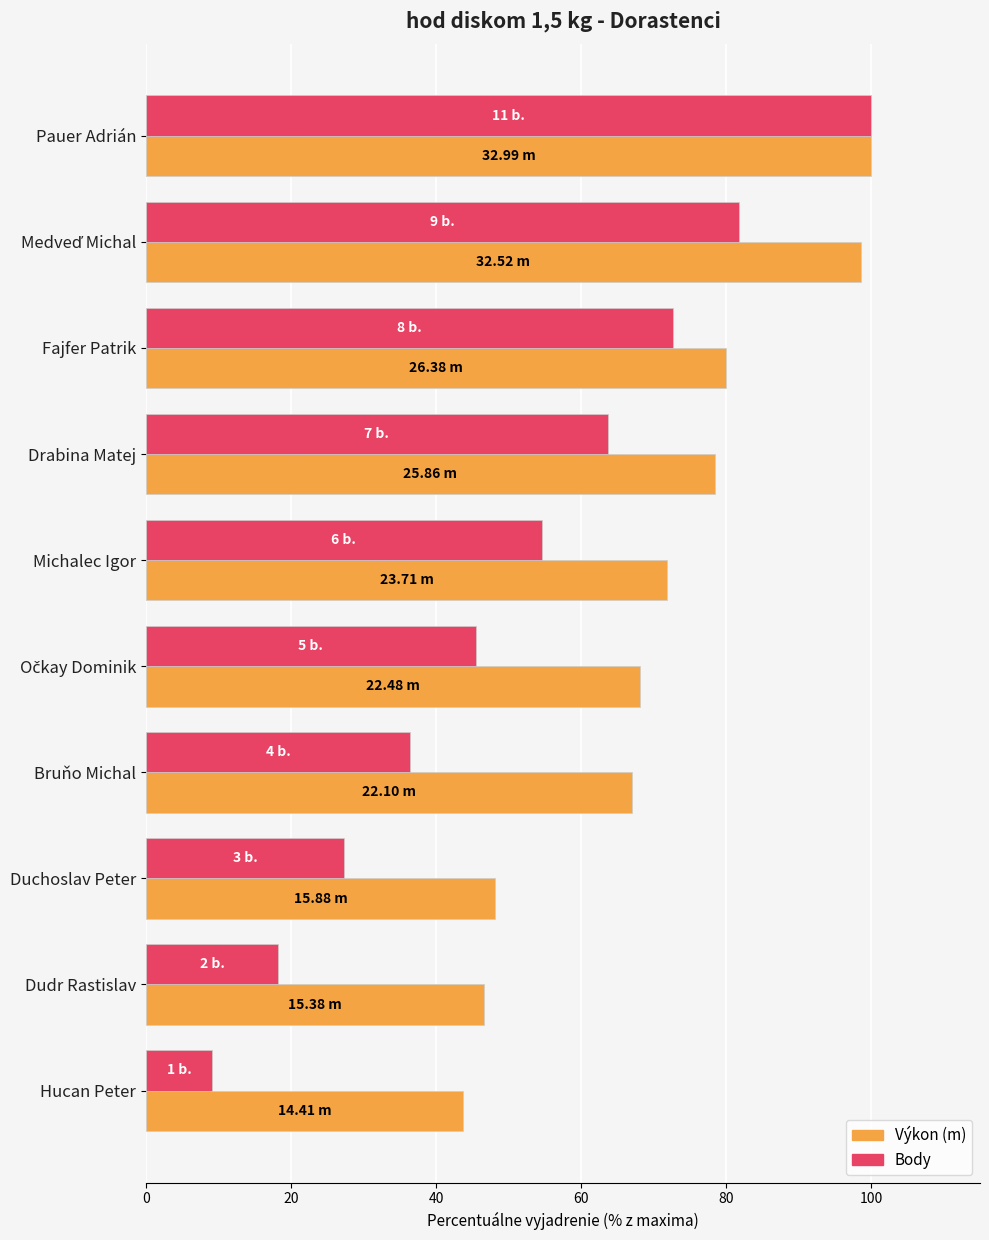

What is the total value across all series at Bruňo Michal?

103.4